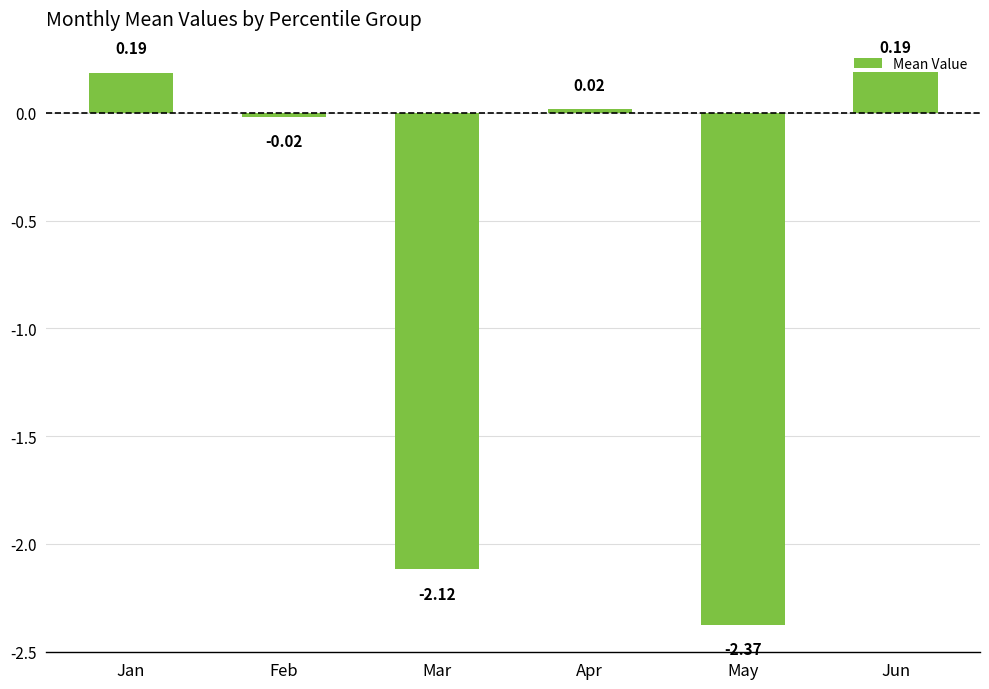

How many data points does each series have?

6